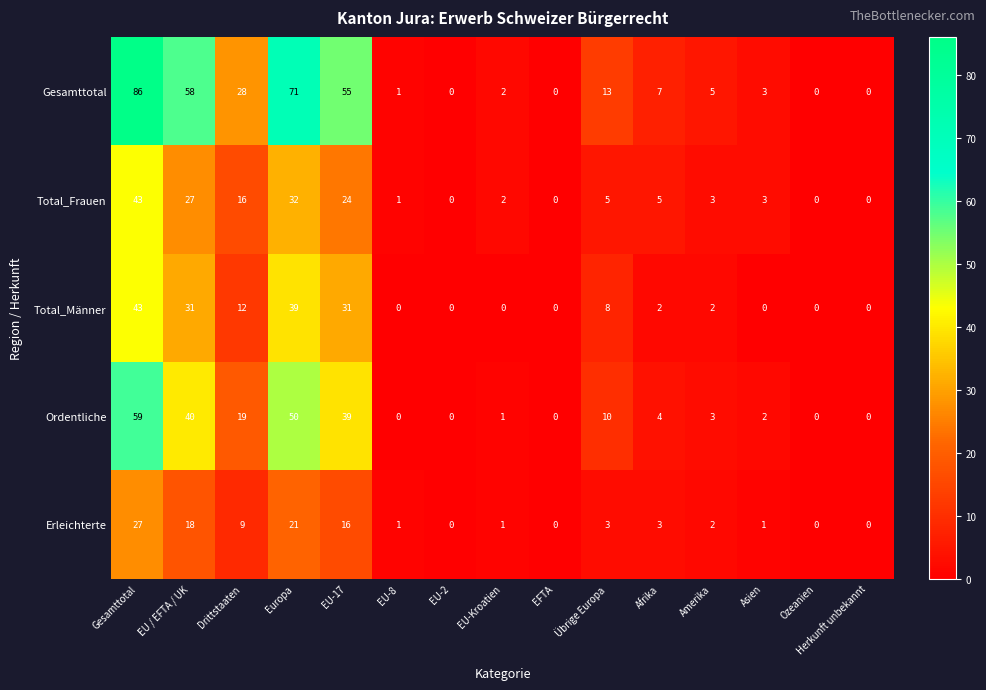

How many series are shown in this chart?

5